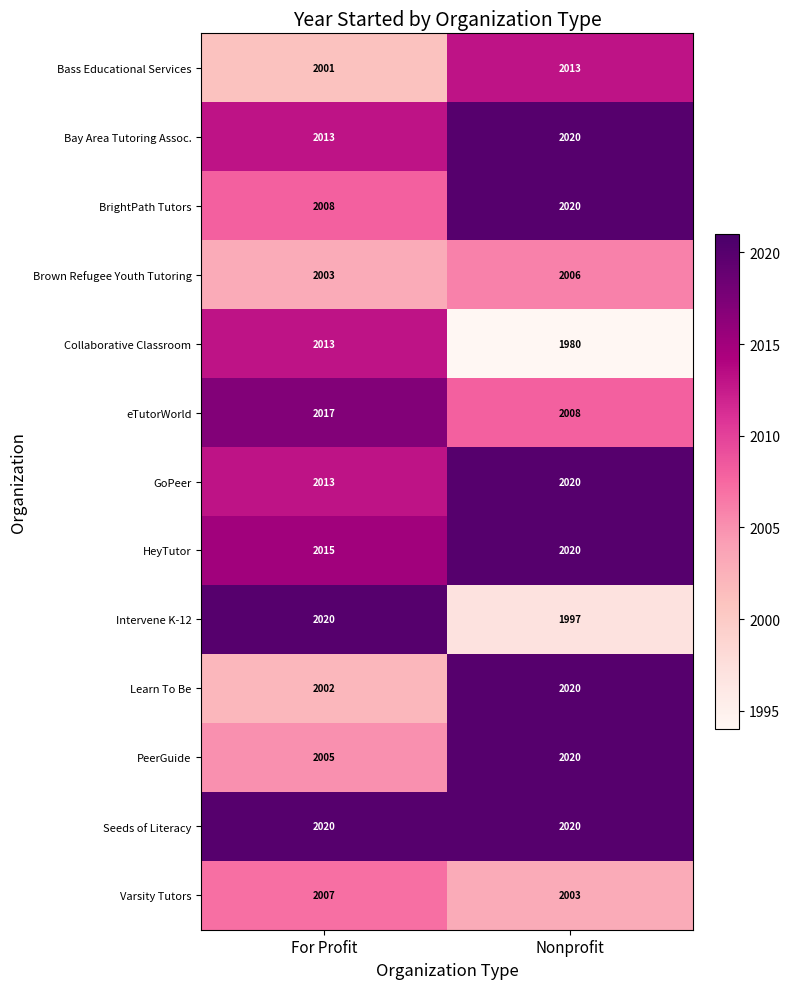

Between For Profit and Nonprofit, which series saw the biggest shift?

Collaborative Classroom